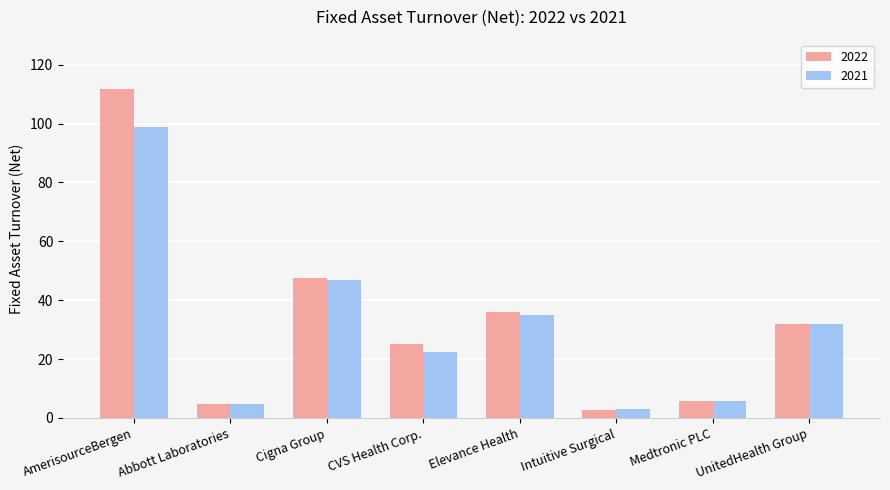

Where is 2022 nearest to the value 57?

Cigna Group